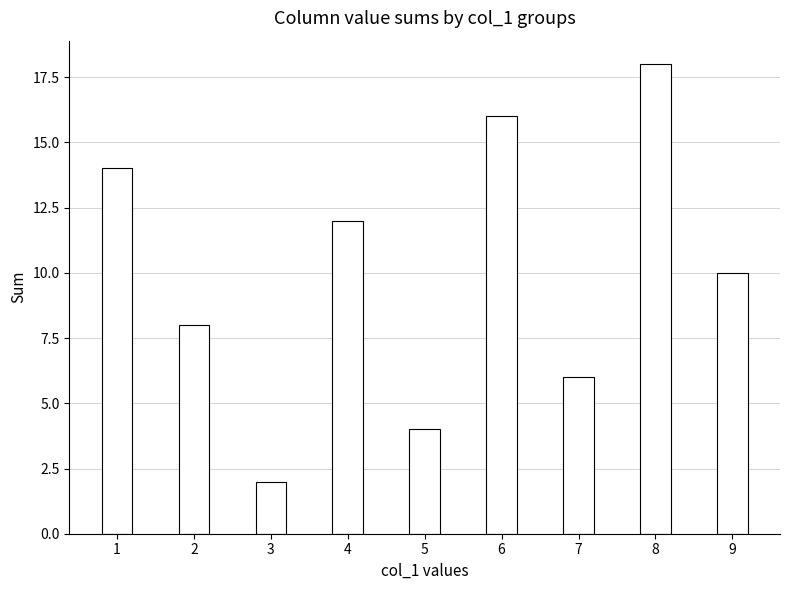

Are the bars horizontal?

No